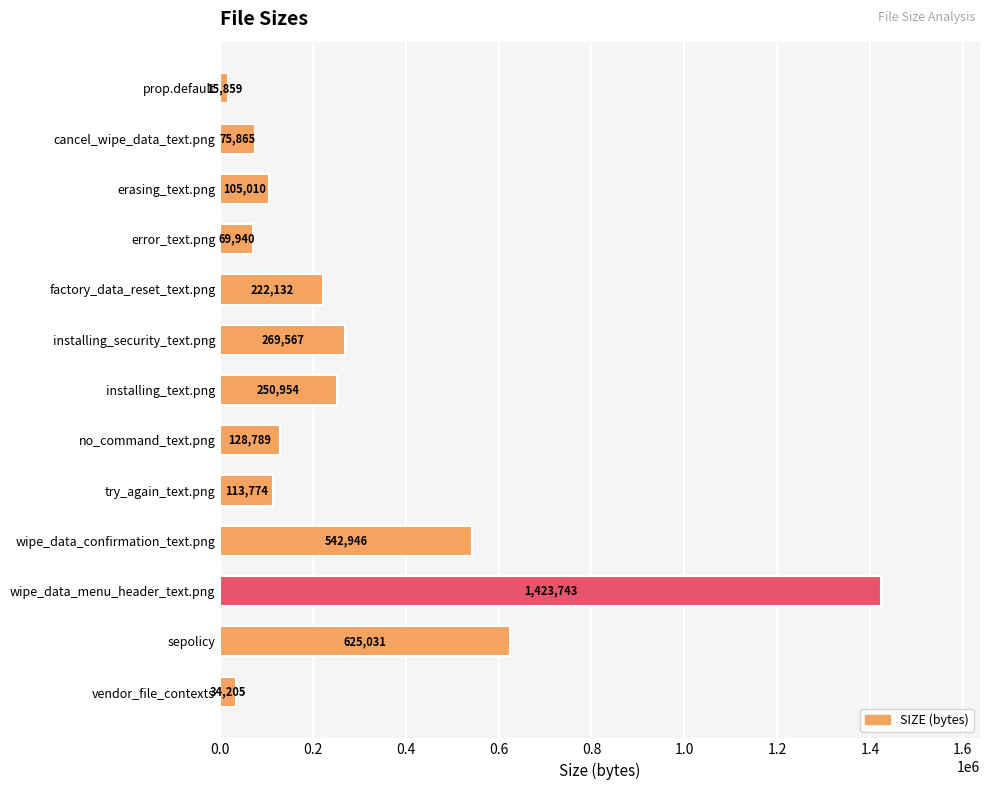

Where is the data nearest to the value 719801?

sepolicy